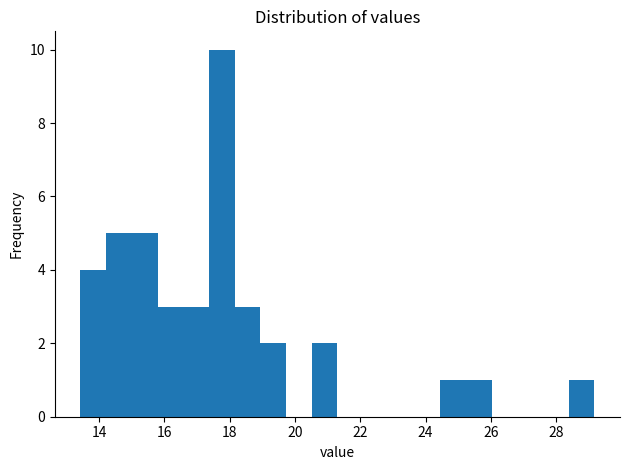

Around what value on the x-axis is the tallest bar? Give the approximate position of its centre, as read against the axis.

17.8